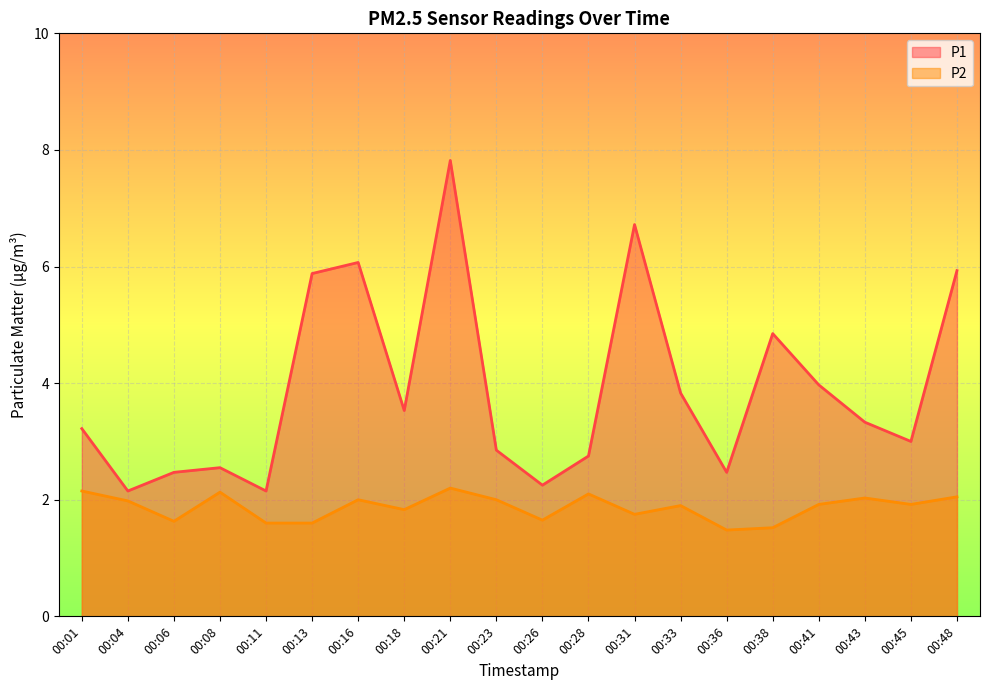

What are all the series names shown in the legend?

P1, P2